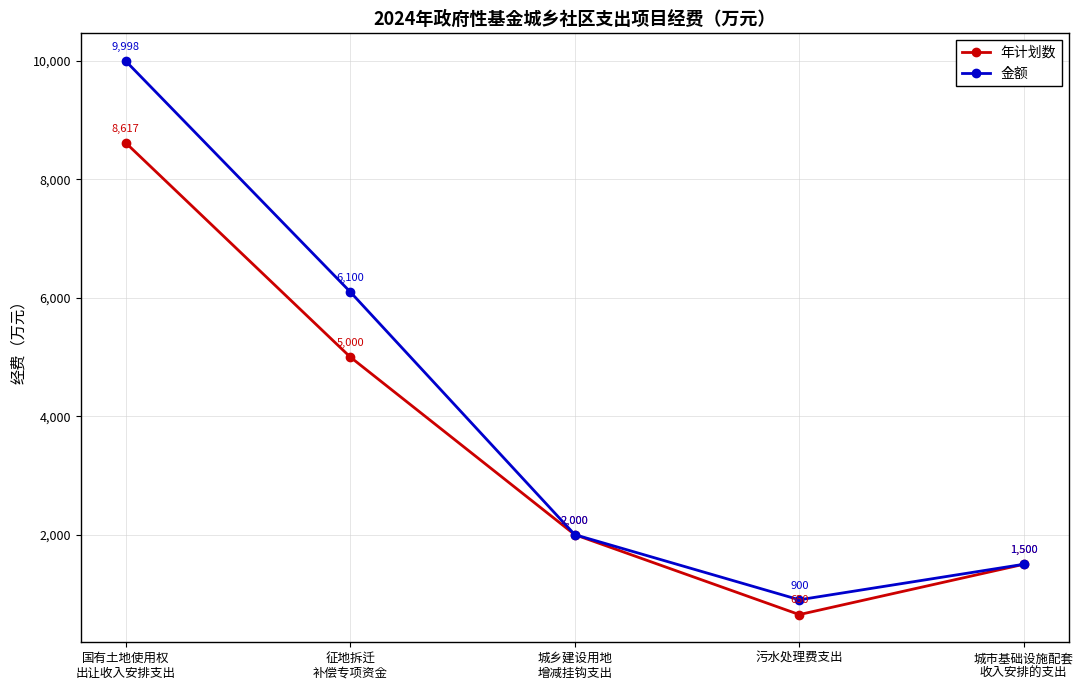

Reading right to left, extract all data points from this chart.

年计划数: 1500	650	2000	5000	8617
金额: 1500	900	2000	6100	9998